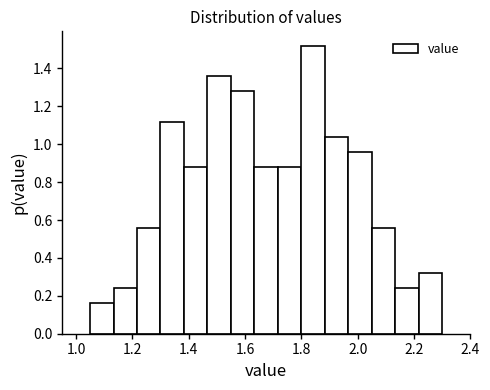

Which range on the x-axis has the tallest bar?

1.80 to 1.88